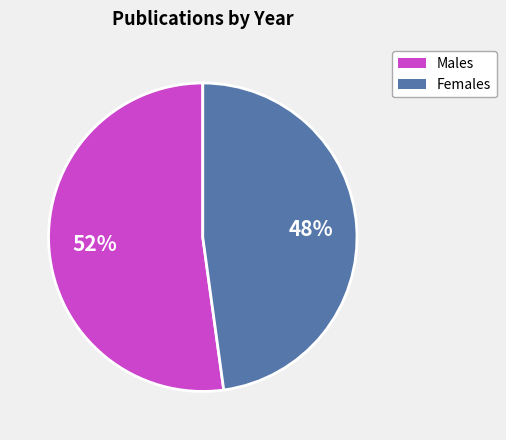

Is there a majority slice in this chart?

Yes